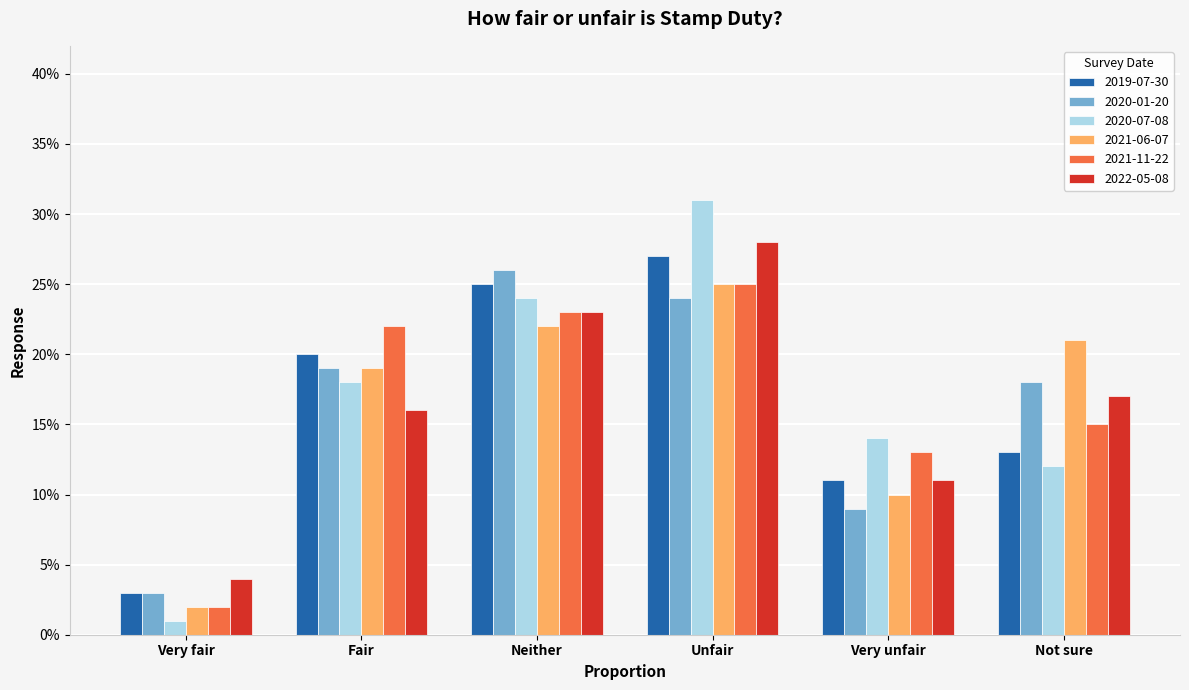

What position from the right is Unfair?

3